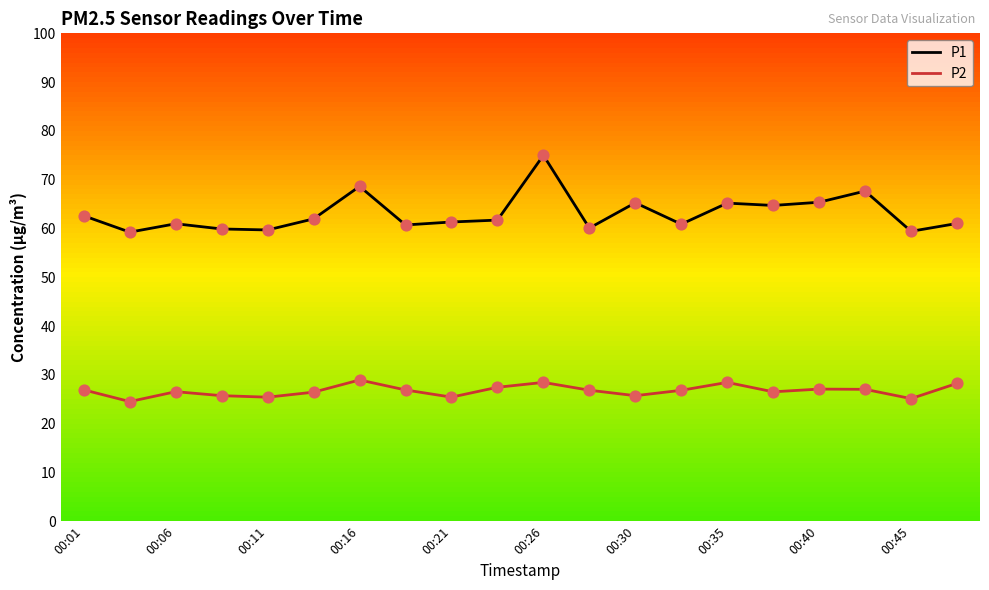

What are all the series names shown in the legend?

P1, P2